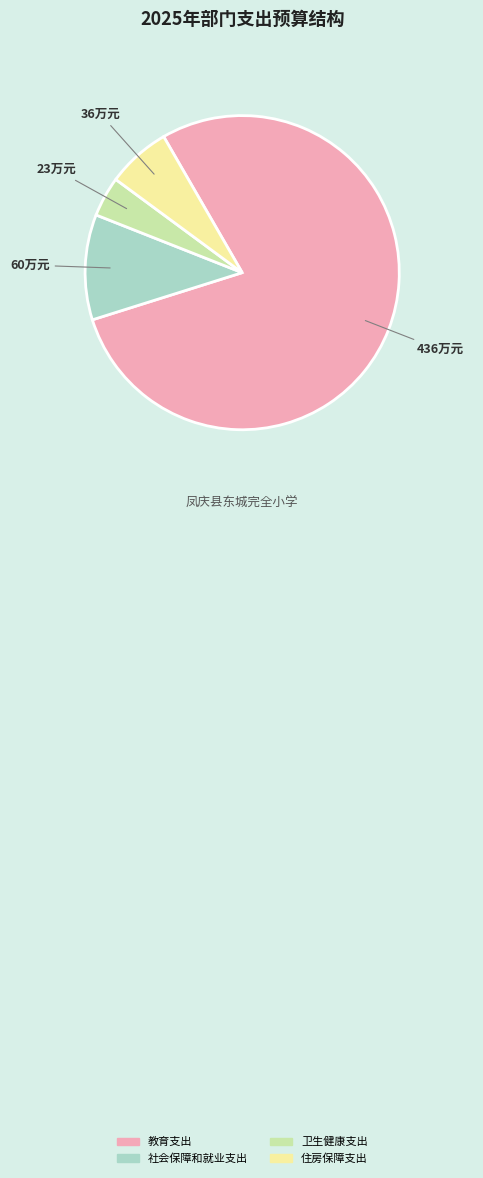

What is the majority slice?

教育支出